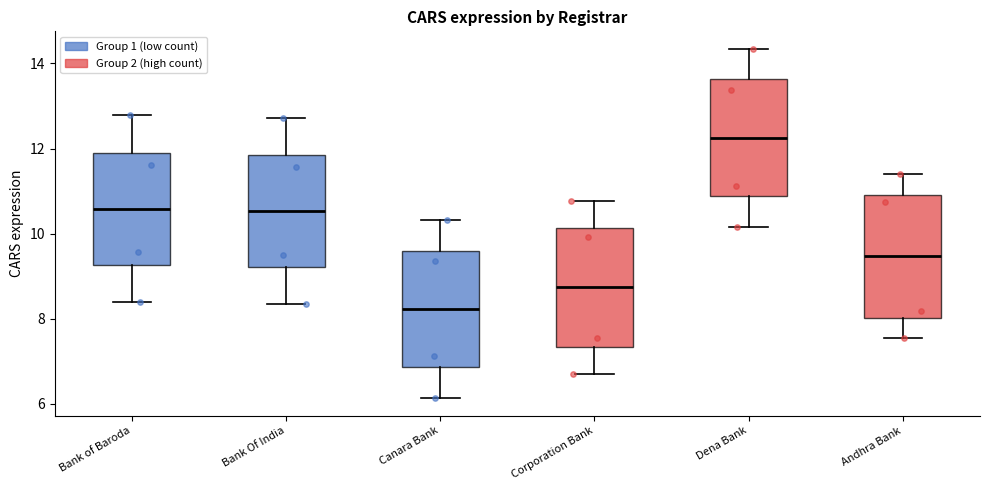

Which box has the highest median line?

Dena Bank